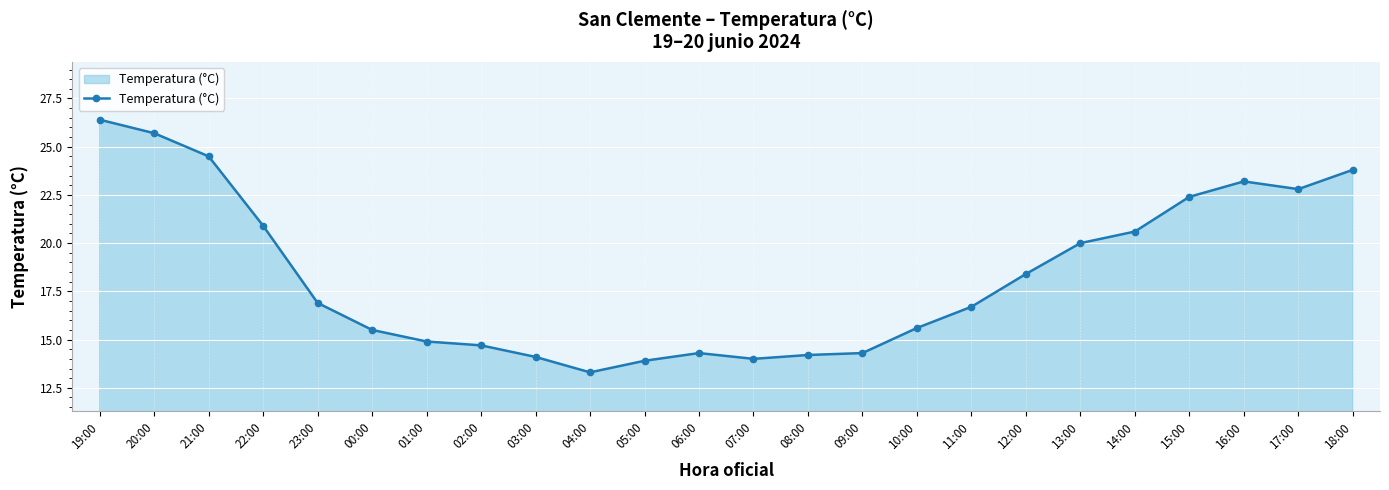

What is the label of the 23rd point from the left?

17:00